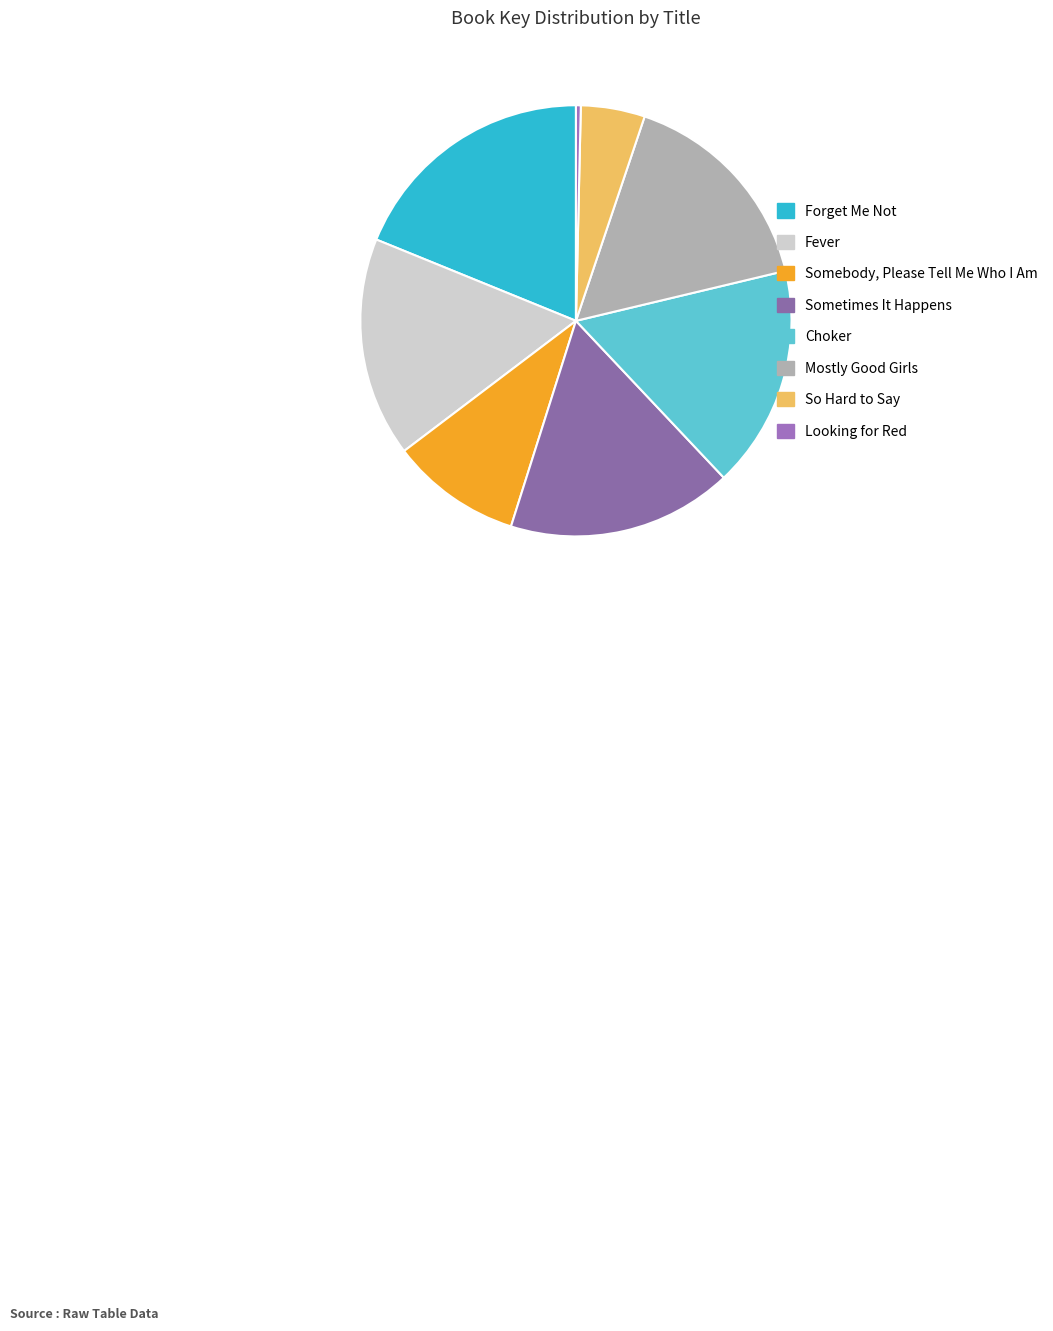

The Choker slice represents 11% of the pie. True or false?

False